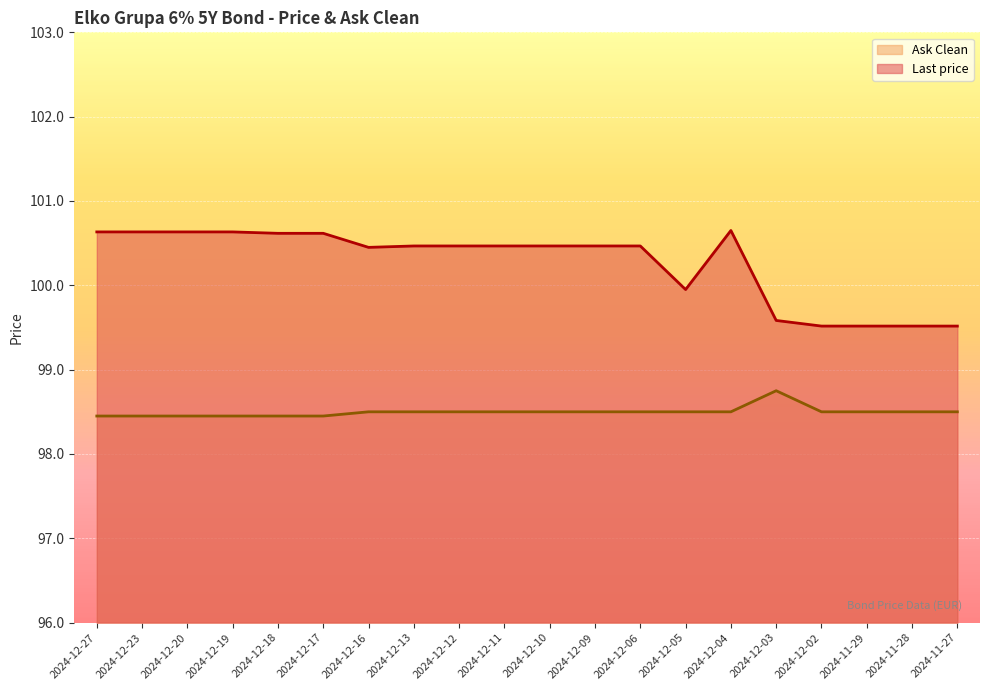

How many data points in Last price are above 100?

14